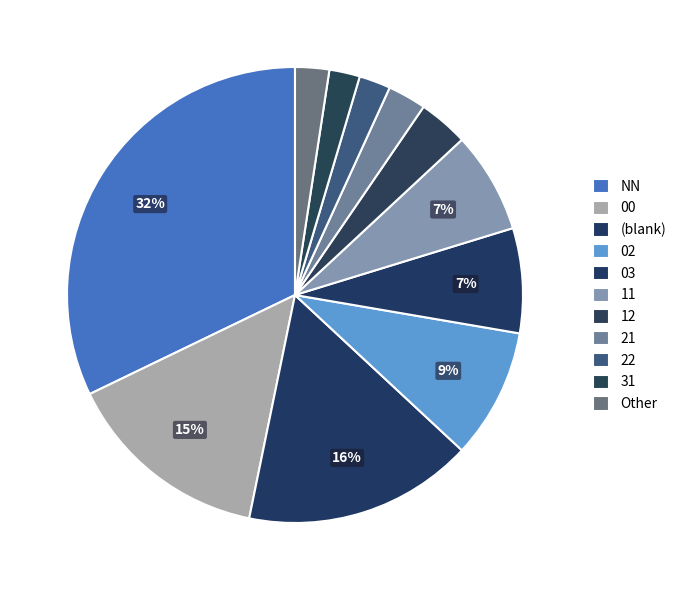

Which has a higher value, 11 or 21?

11